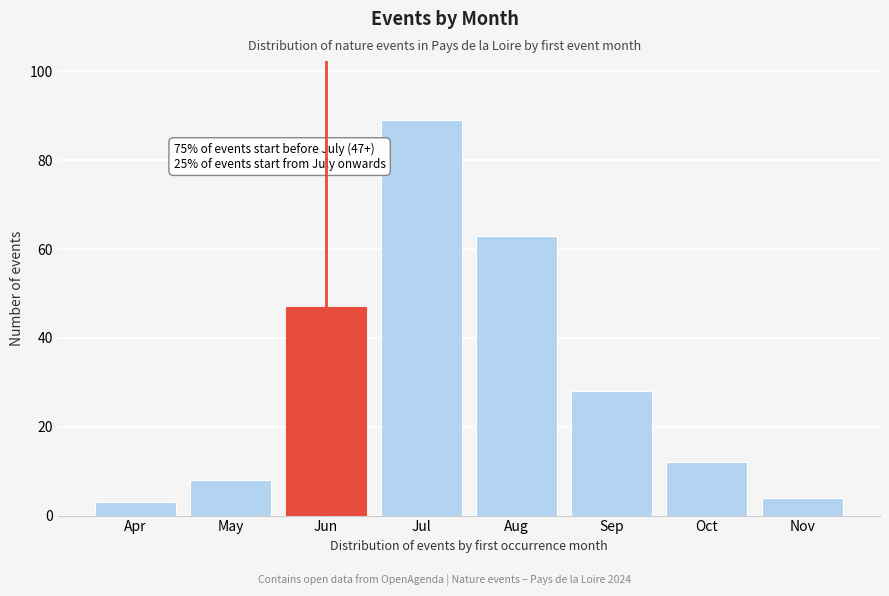

Reading left to right, transcribe all the data shown in this chart.

3	8	47	89	63	28	12	4